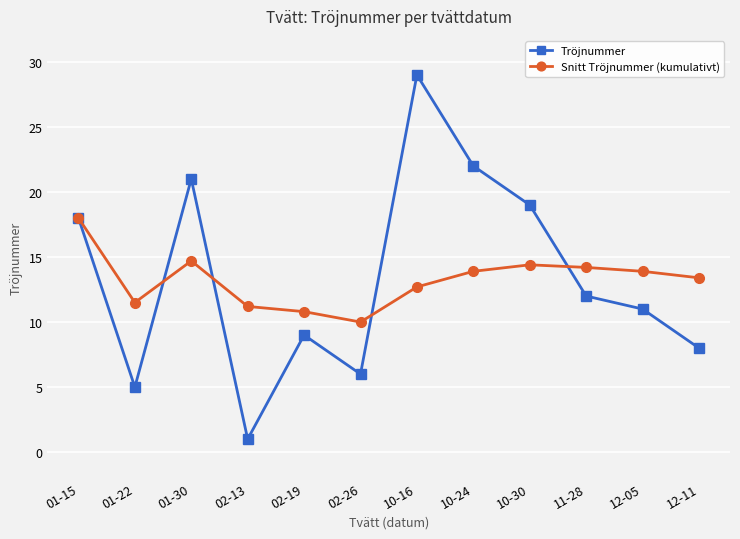

How many lines are shown in the chart?

2